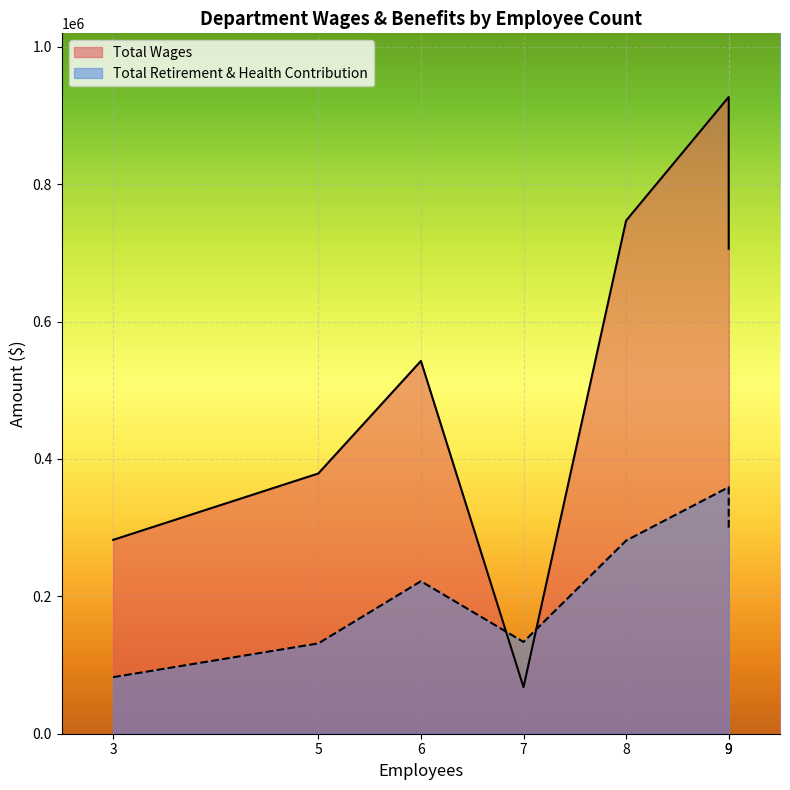

Which series has the largest total across all categories?

Total Wages